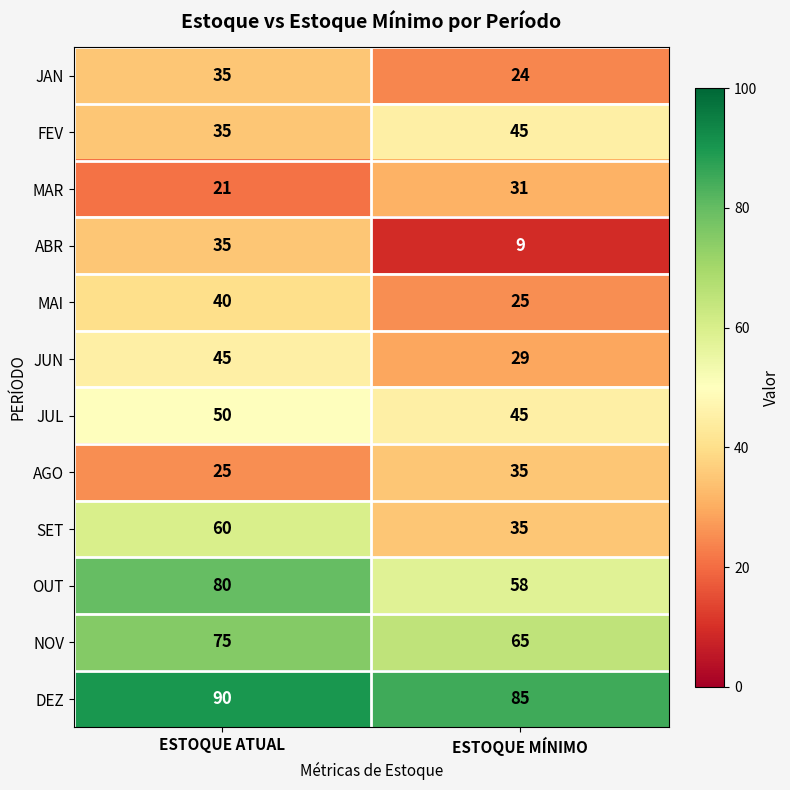

Is it true that DEZ equals 85 at ESTOQUE MÍNIMO?

True